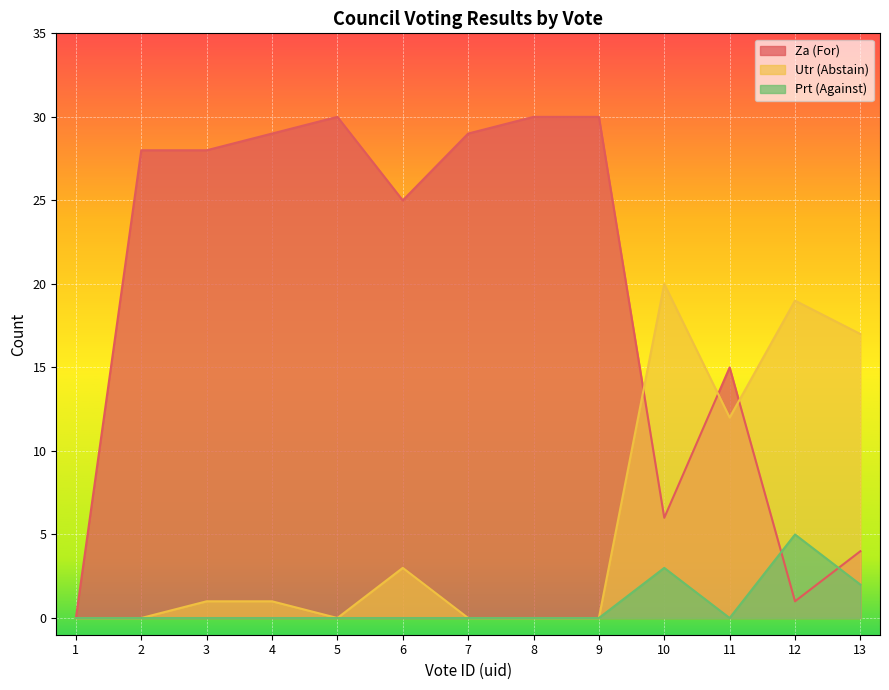

What is the spread (max minus min) of values at 5?

30